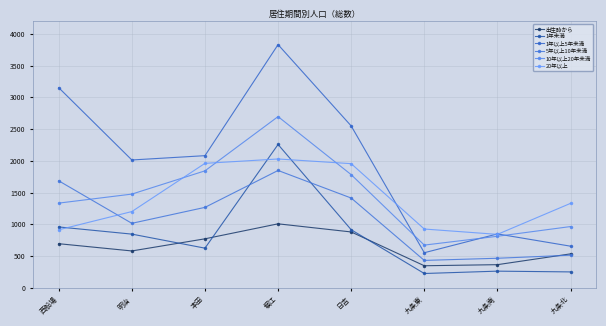

What are all the series names shown in the legend?

出生時から, 1年未満, 1年以上5年未満, 5年以上10年未満, 10年以上20年未満, 20年以上